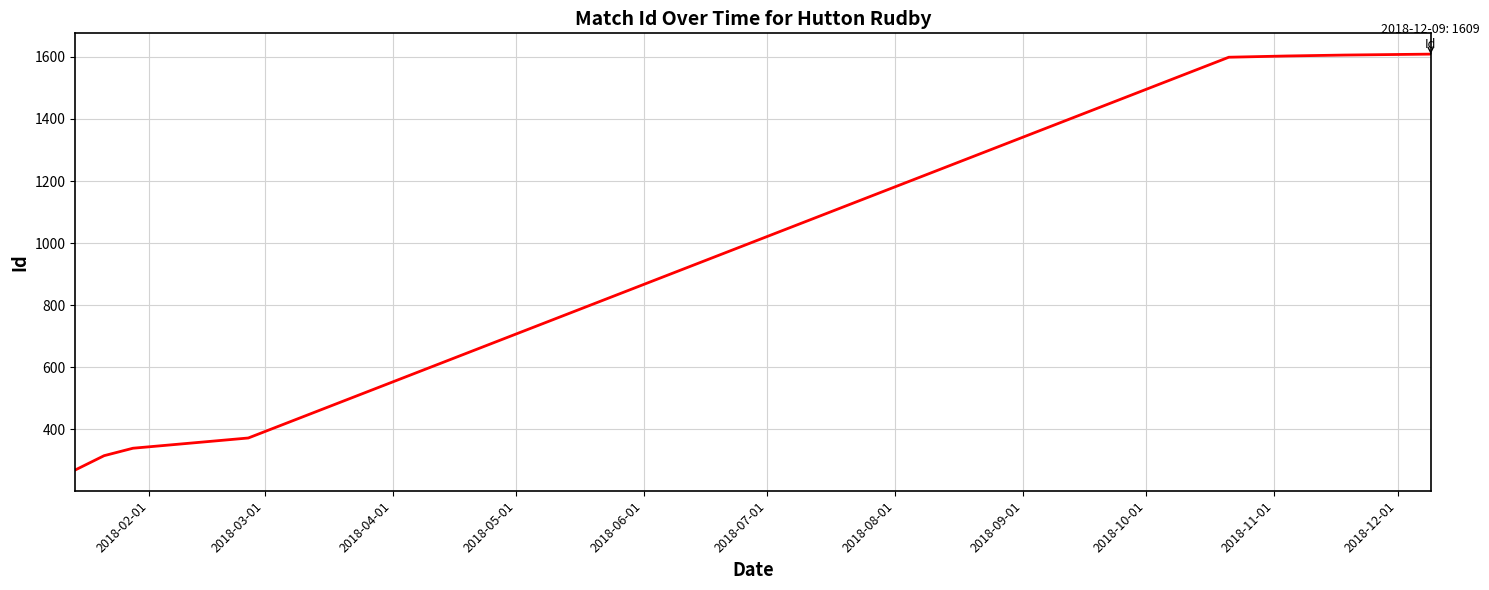

What is the difference between the maximum and minimum values?

1340